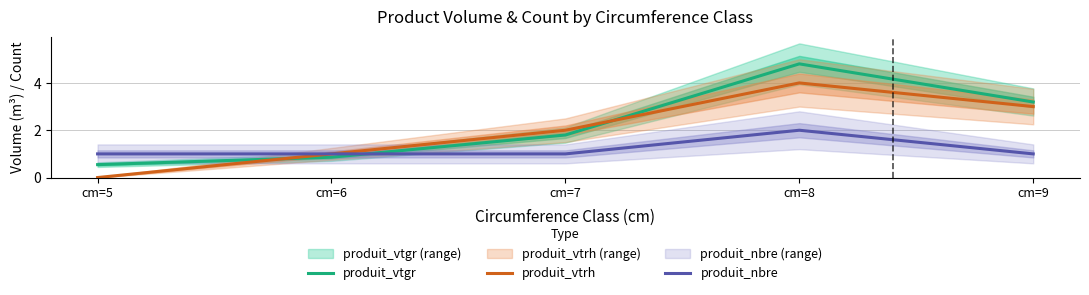

At which category is the sum across all series the highest?

cm=8